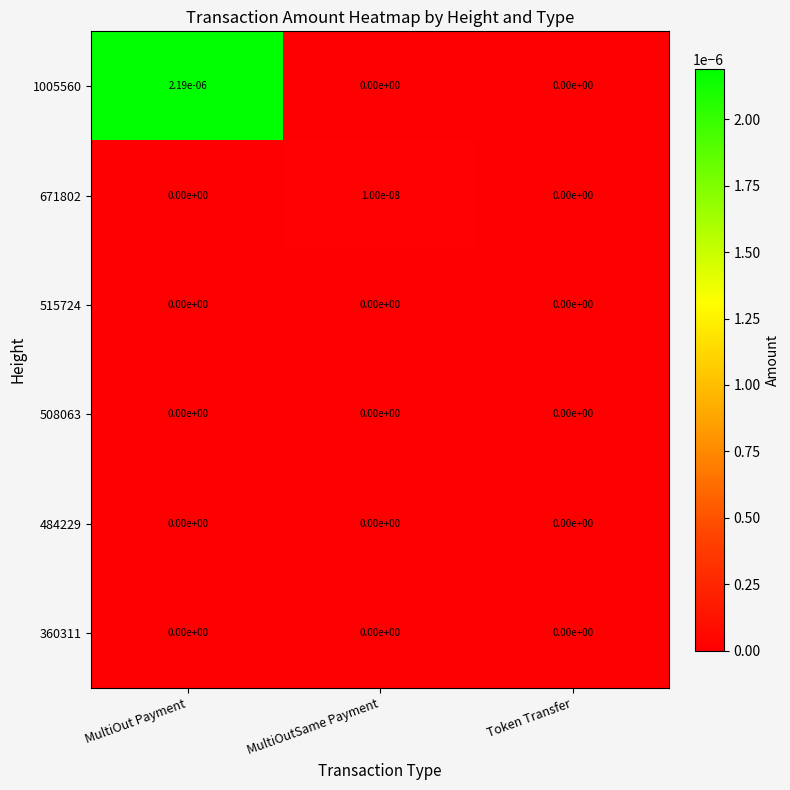

The value of 515724 at MultiOut Payment is 0.0. True or false?

True